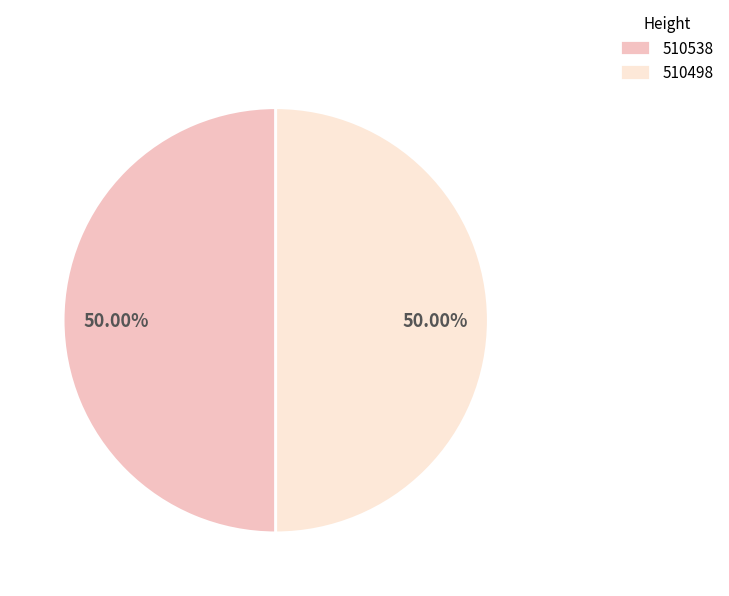

To the nearest percent, what portion does 510538 represent?

50%